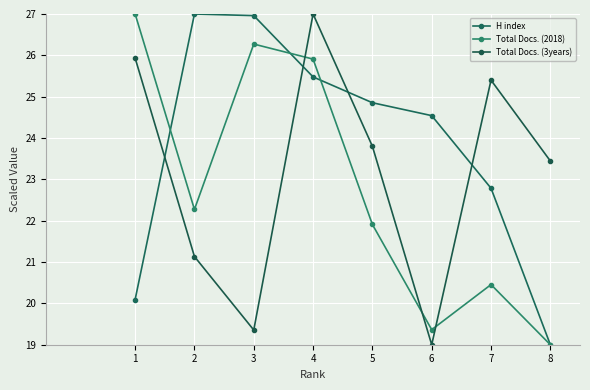

What is the sum of all H index values?

190.7